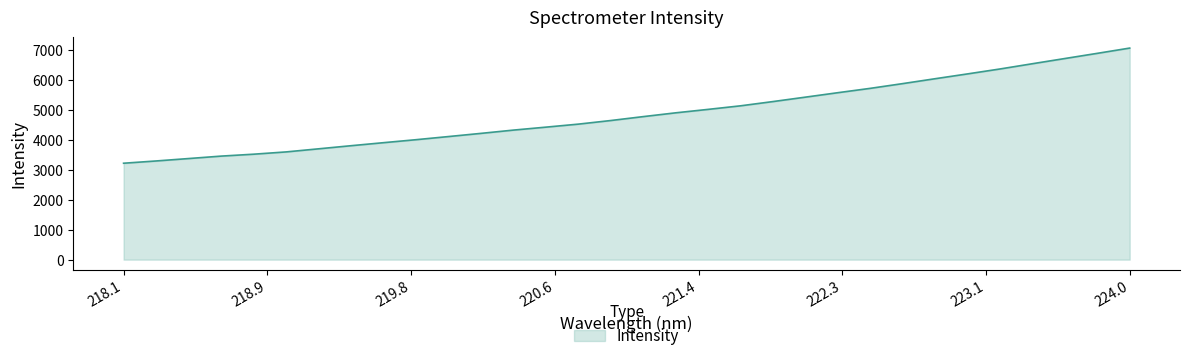

What is the difference between the maximum and minimum values?

3843.9